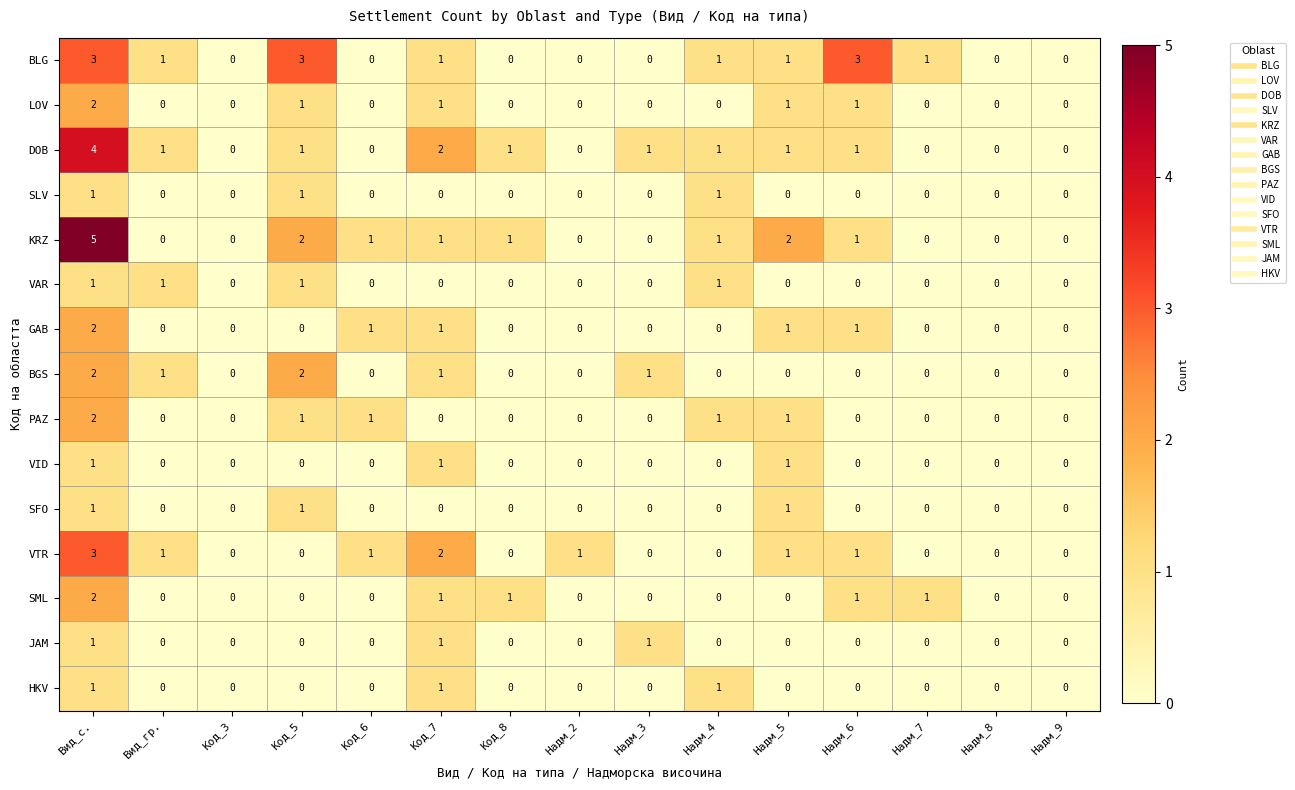

What is the maximum value shown in the chart?

5